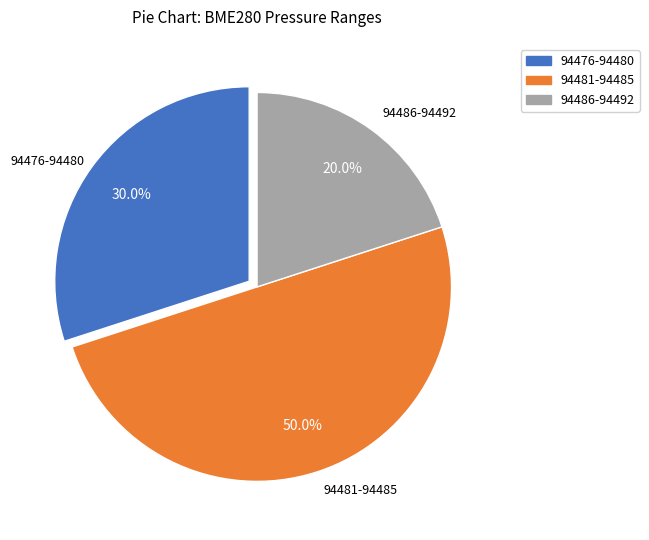

Count the number of slices in the pie.

3